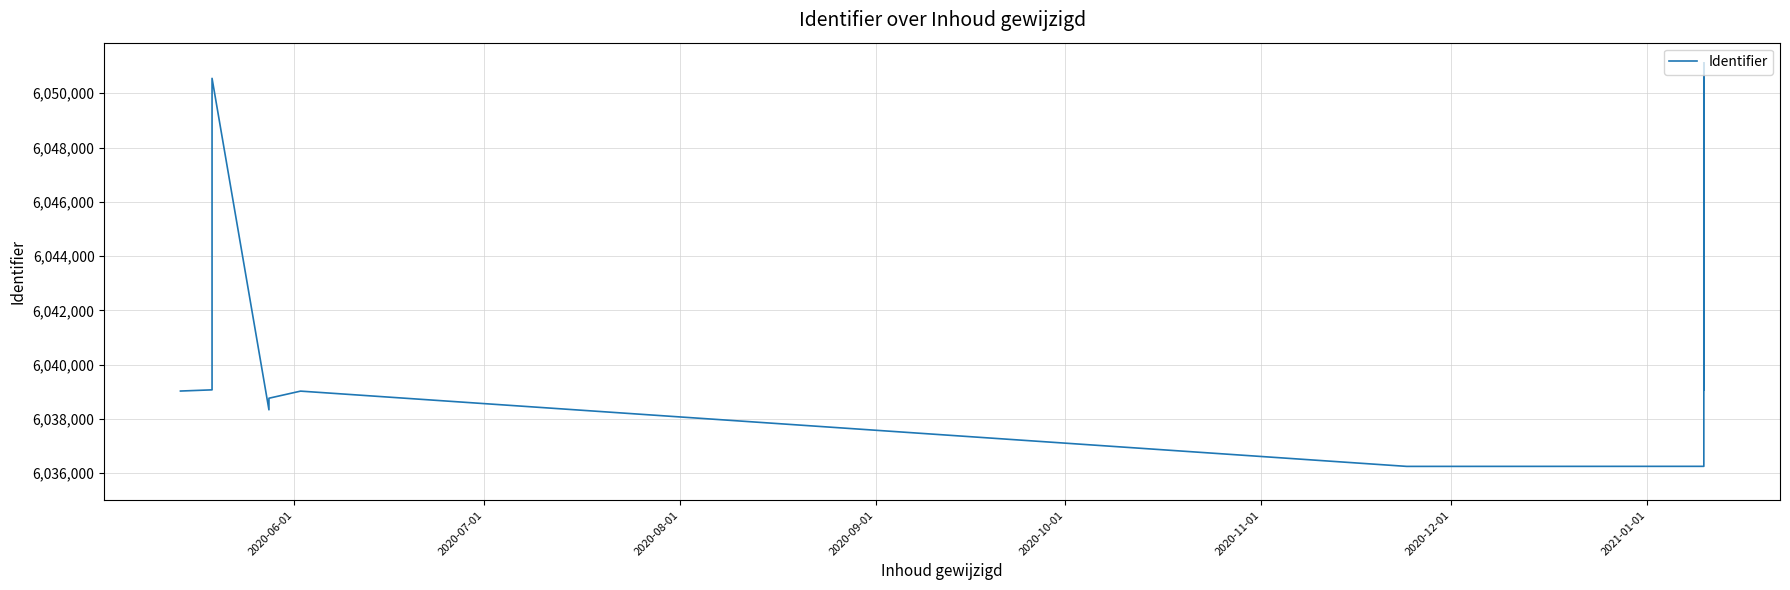

The chart shows a value of 6036250 at 2021-01-01. True or false?

True